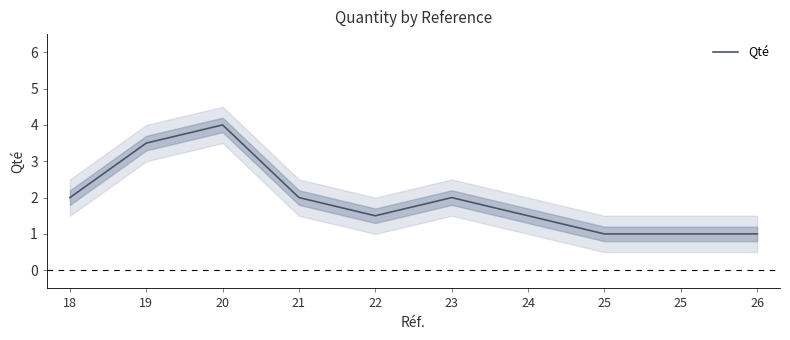

Which category has the lowest value across all series?

25